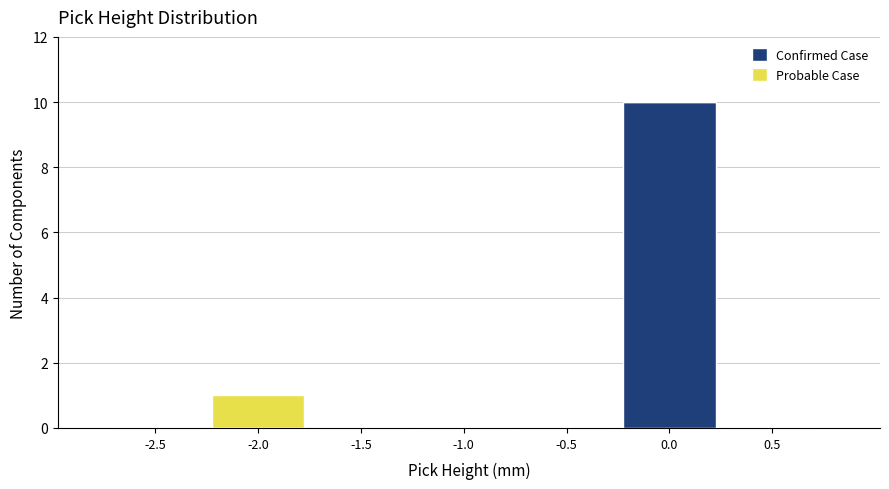

Reading right to left, transcribe the values for Confirmed Case.

0.5=0	0.0=10	-0.5=0	-1.0=0	-1.5=0	-2.0=0	-2.5=0